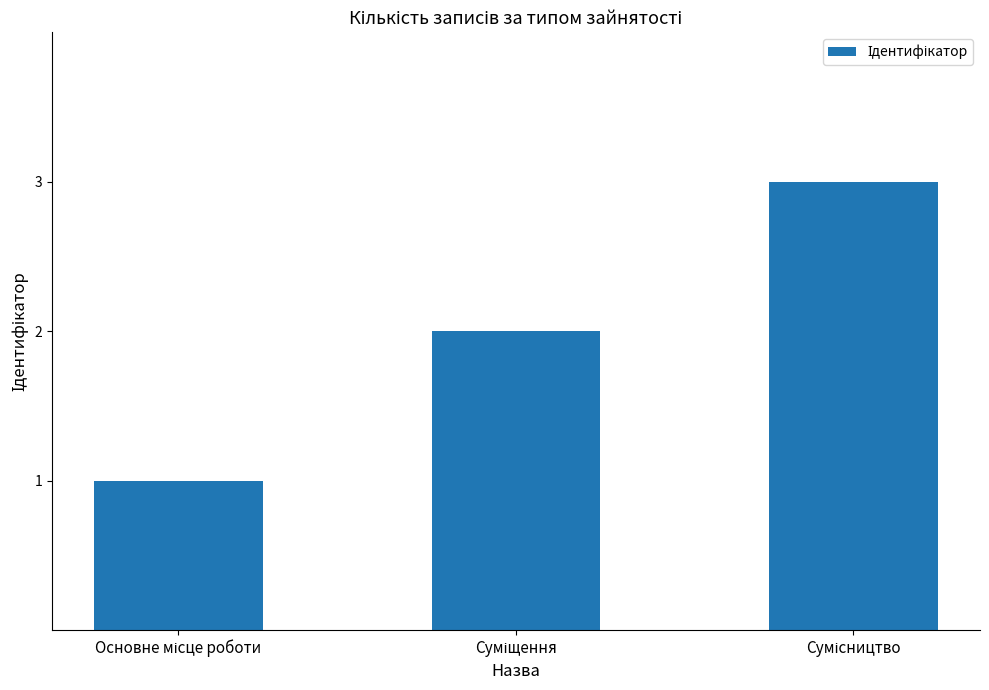

What is the maximum value shown in the chart?

3